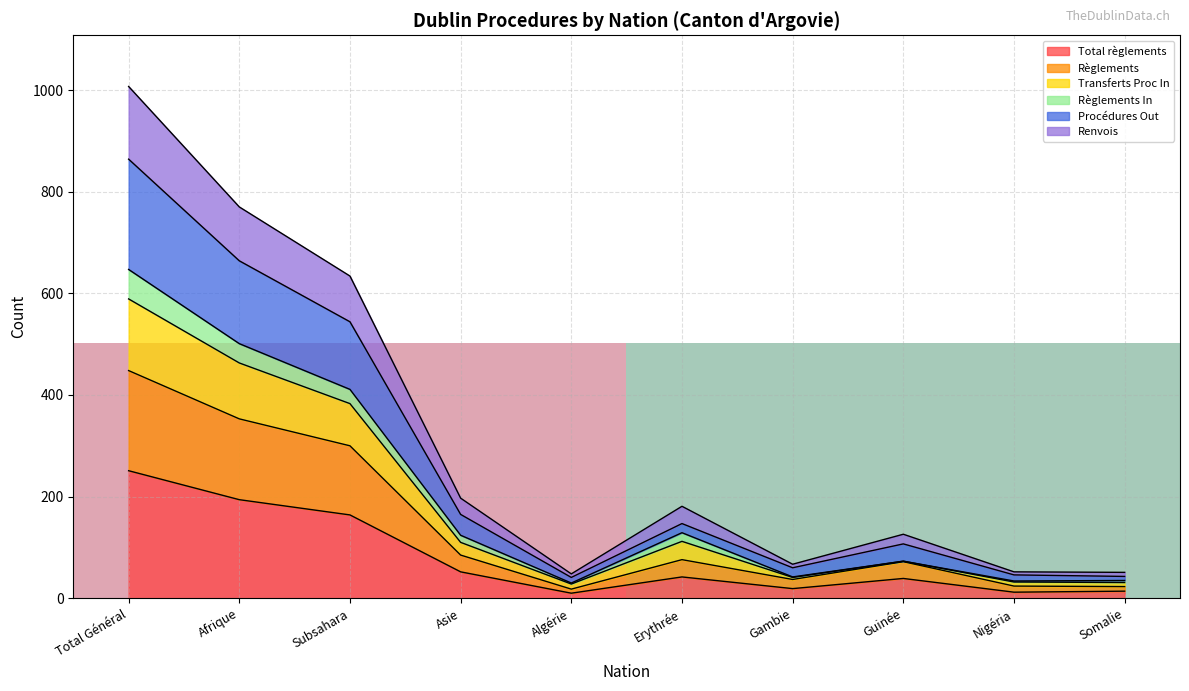

Is it true that Total règlements equals 100 at Subsahara?

False